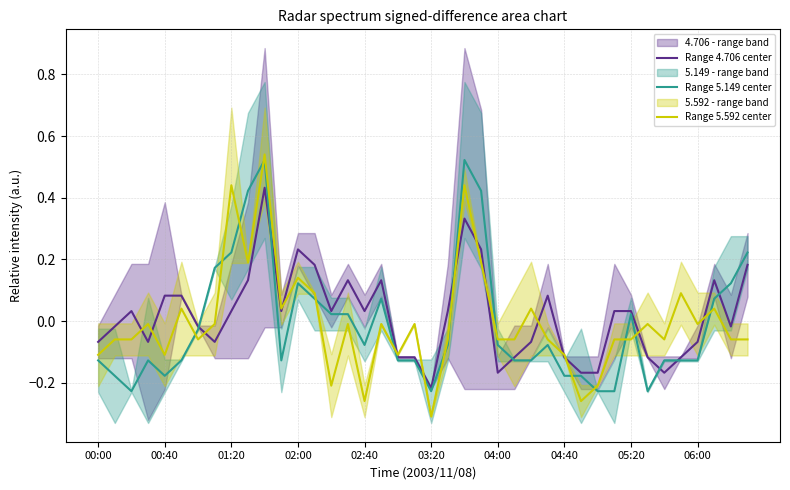

Does the chart have visible grid lines?

Yes